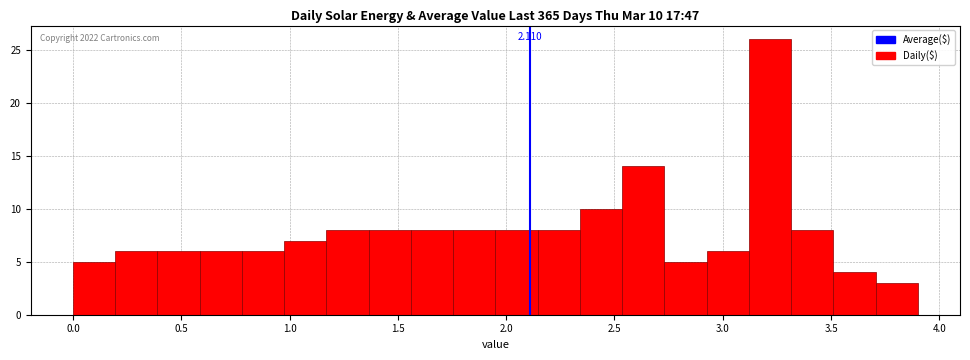

Read against the x-axis, roughly where is the centre of the tallest bar?

3.20